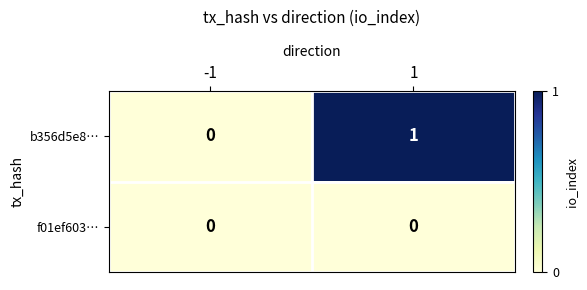

List the labels in order of b356d5e8… value, largest first.

1, -1